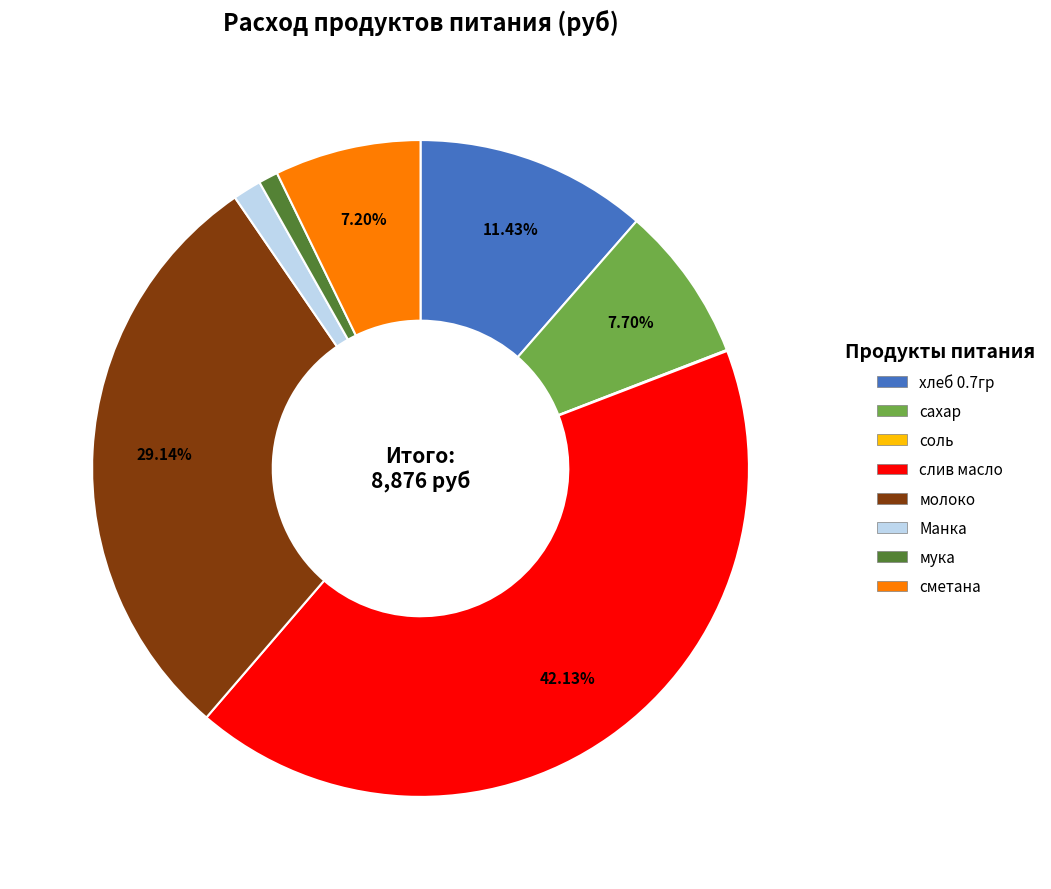

To the nearest percent, what percentage of the pie is хлеб 0.7гр?

11%